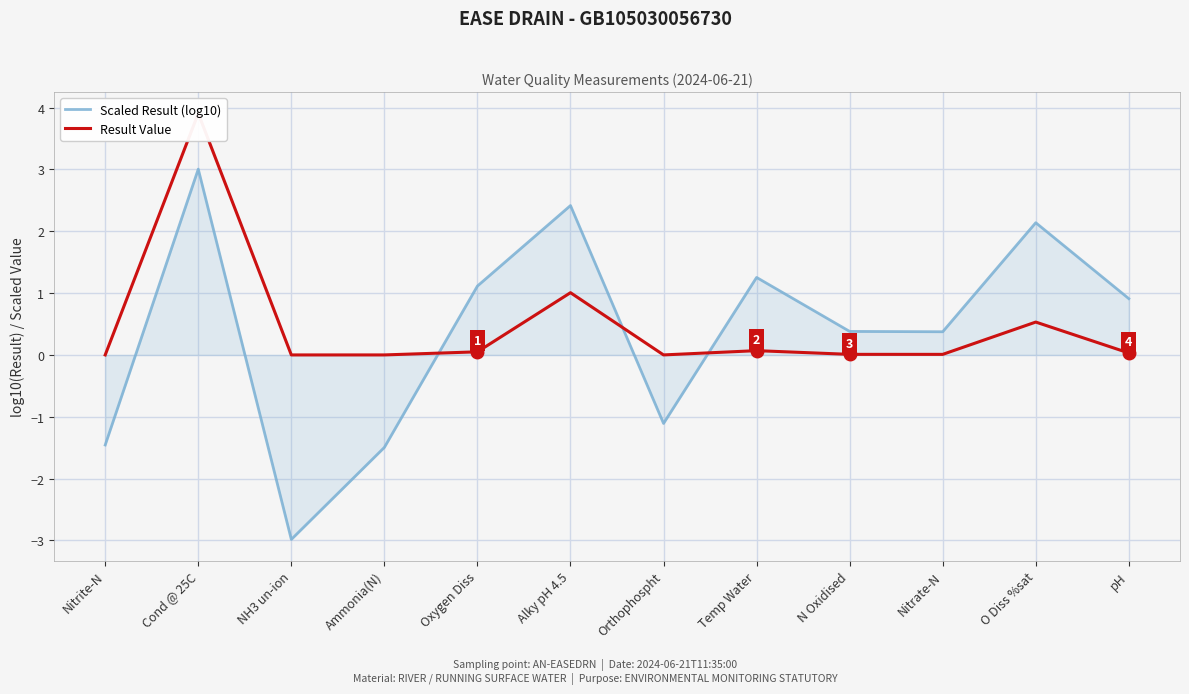

The value of Scaled Result (log10) at pH is 1.3. True or false?

False